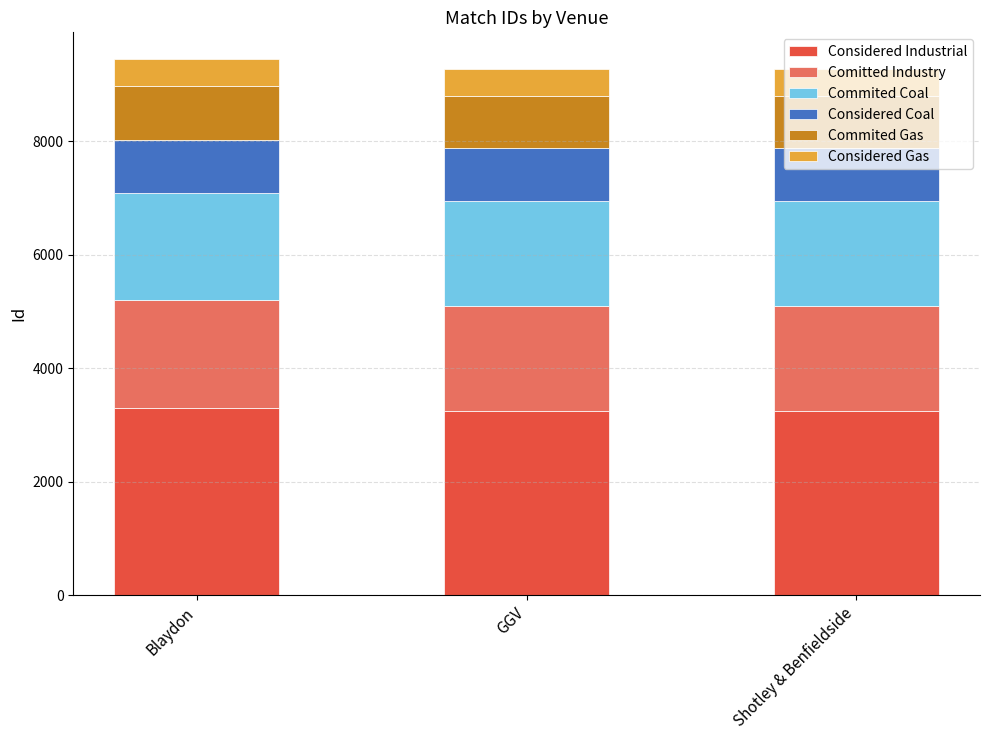

What is the total value across all series at GGV?

9269